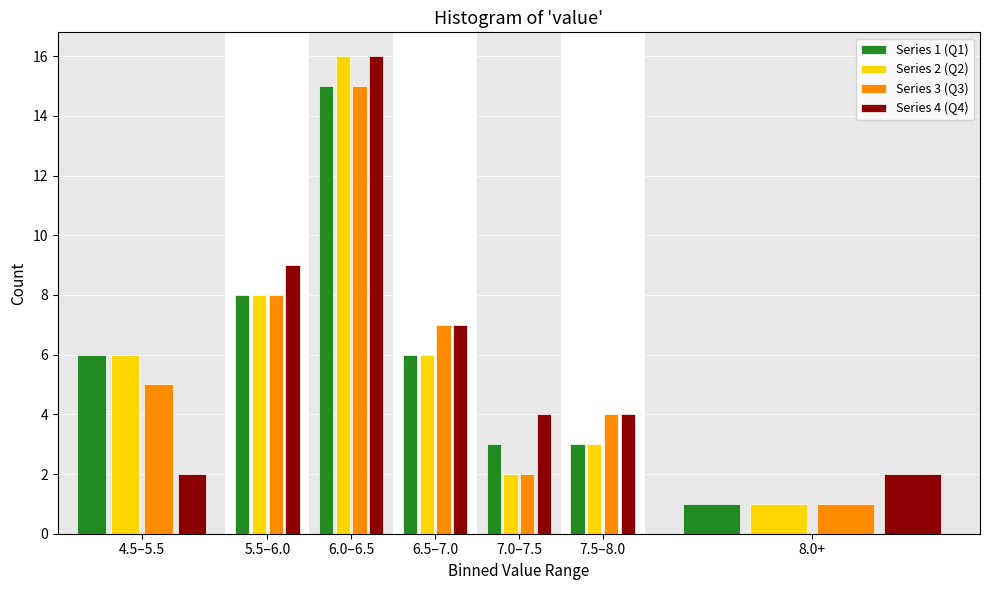

Reading left to right, what are all the values shown in this chart?

Series 1 (Q1): 6	8	15	6	3	3	1
Series 2 (Q2): 6	8	16	6	2	3	1
Series 3 (Q3): 5	8	15	7	2	4	1
Series 4 (Q4): 2	9	16	7	4	4	2